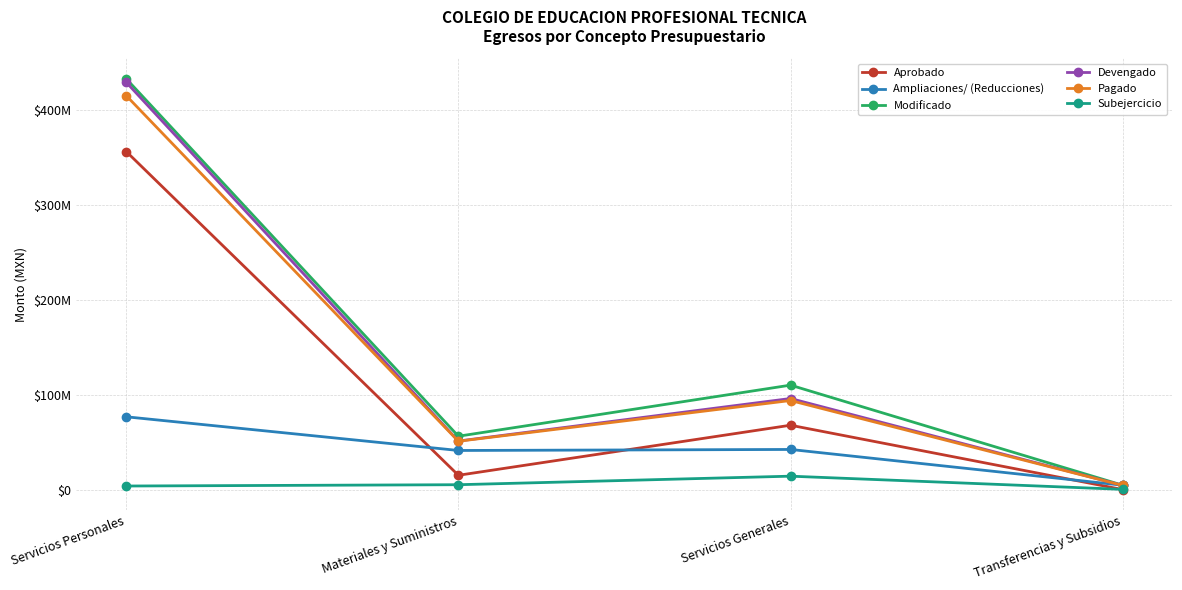

What are all the series names shown in the legend?

Aprobado, Ampliaciones/ (Reducciones), Modificado, Devengado, Pagado, Subejercicio